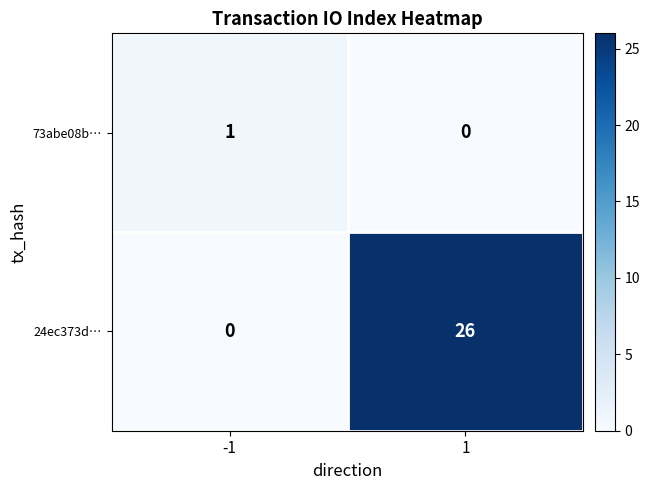

True or false: 24ec373d… has a value of 15 at -1.

False